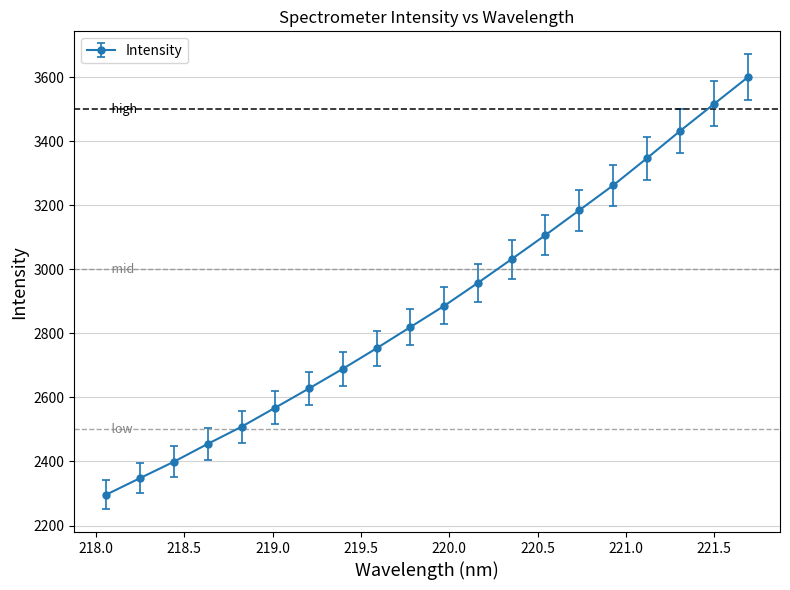

Does the chart have visible grid lines?

Yes